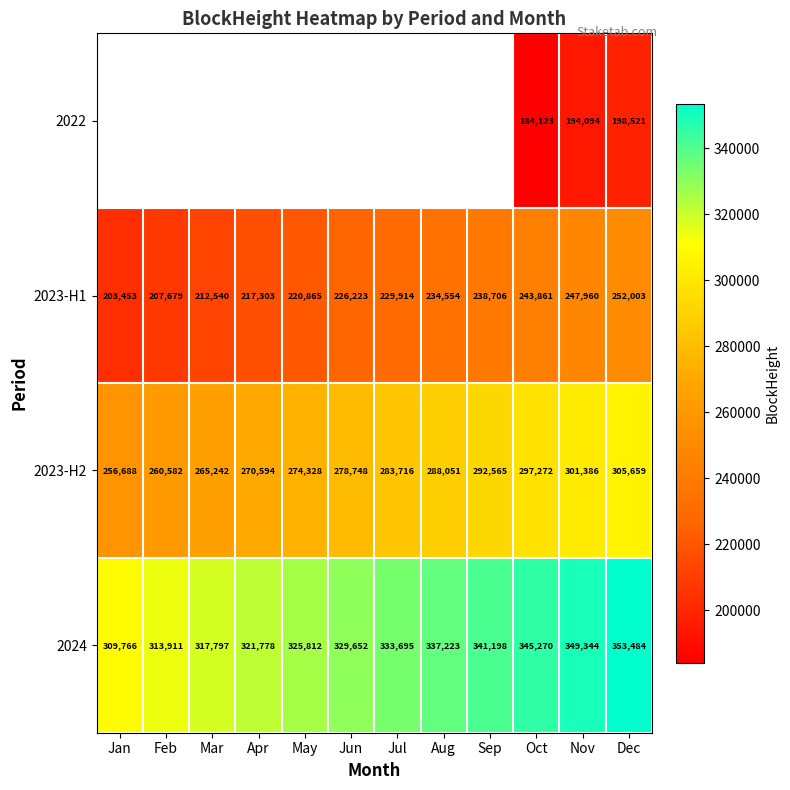

What is the difference between the second highest and second lowest values in the 2023-H2 series?

40804